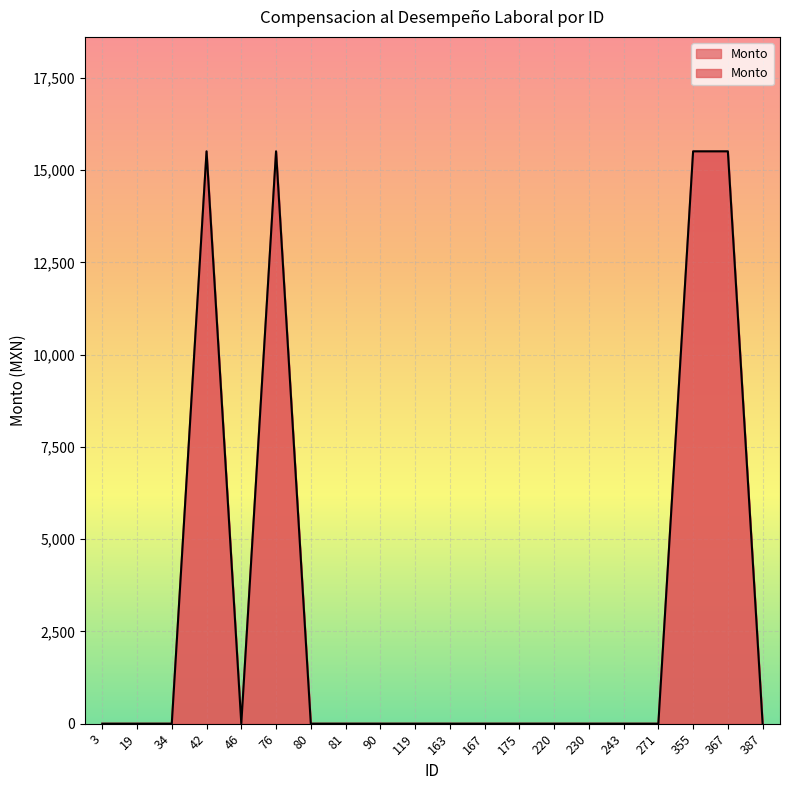

List the labels in order of value, largest first.

42, 76, 355, 367, 3, 19, 34, 46, 80, 81, 90, 119, 163, 167, 175, 220, 230, 243, 271, 387